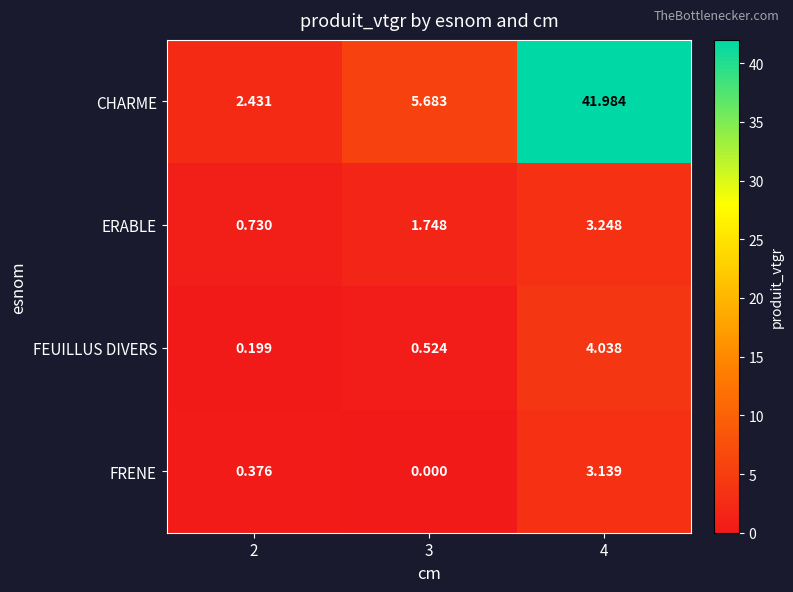

At how many categories does at least one series exceed 5?

2